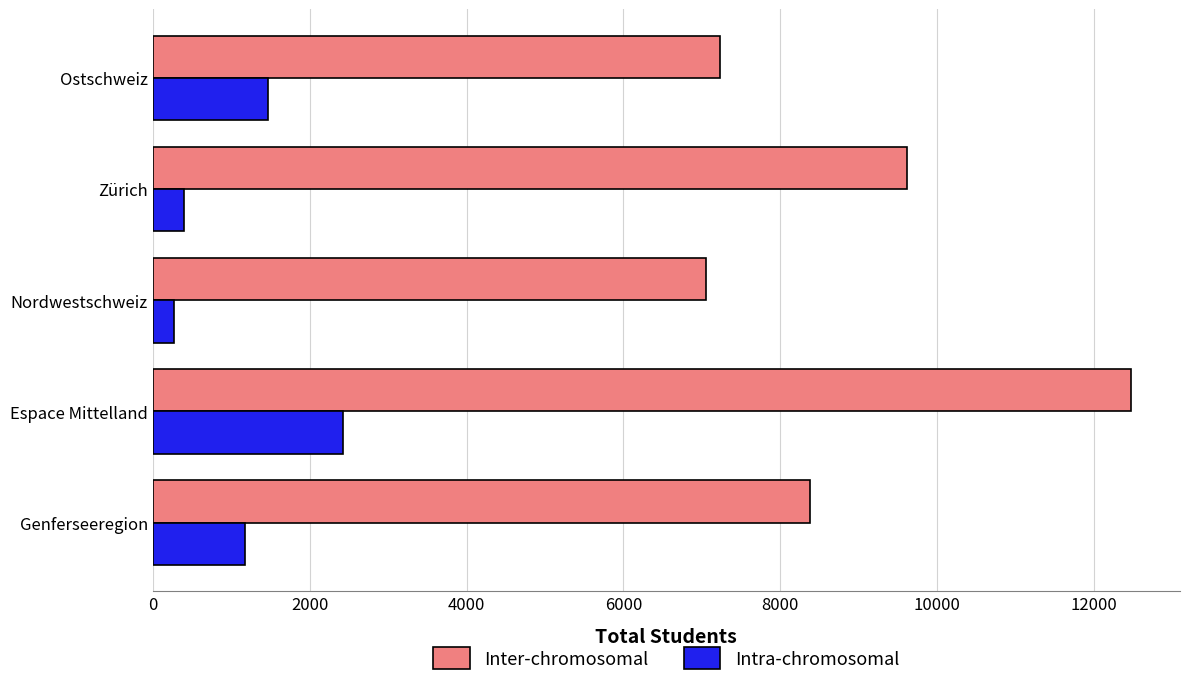

Rank the categories by Intra-chromosomal value from highest to lowest.

Espace Mittelland, Ostschweiz, Genferseeregion, Zürich, Nordwestschweiz